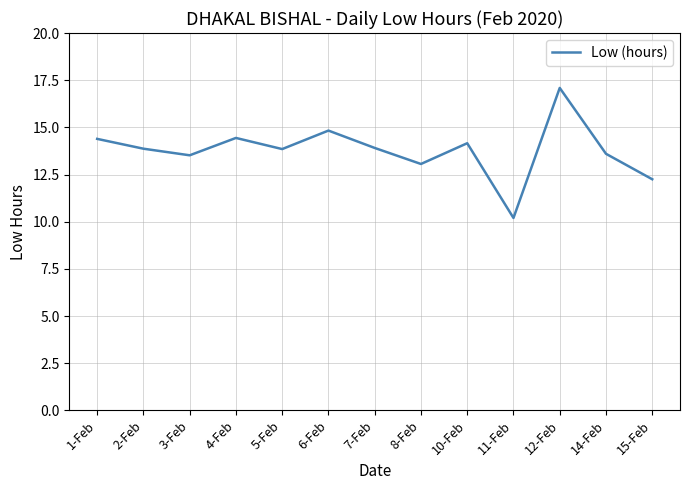

What is the difference between the maximum and minimum values?

6.9